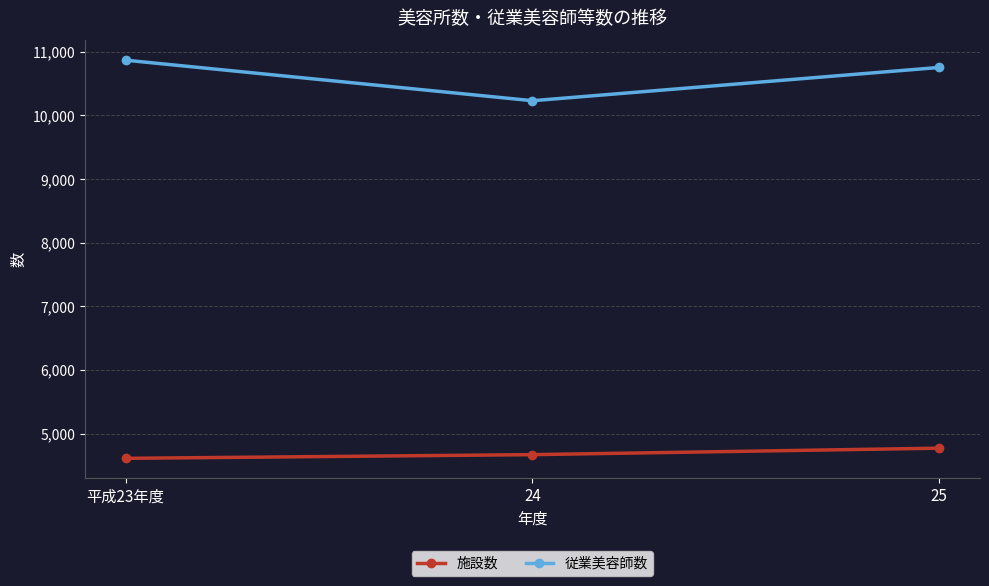

Which series has the largest total across all categories?

従業美容師数